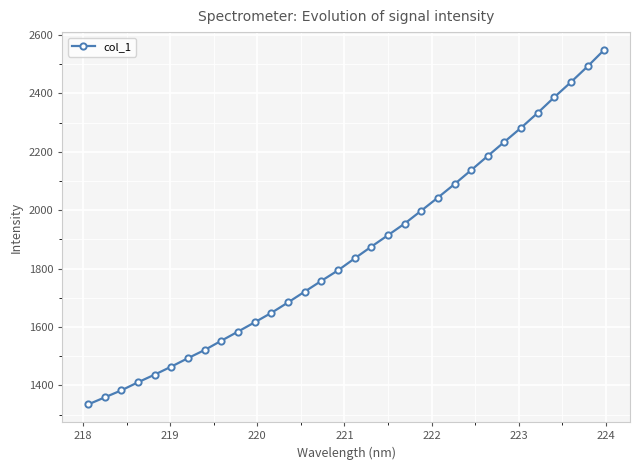

What is the value of the 22nd point from the left?

2043.1